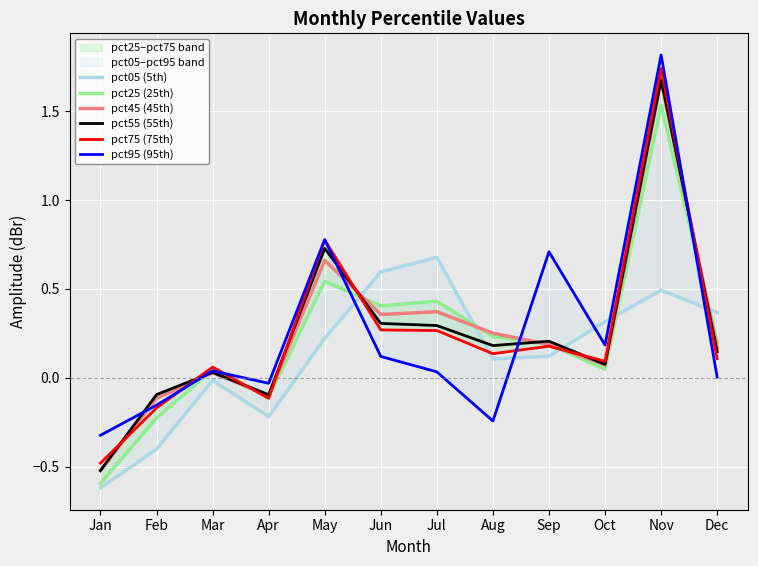

The value of pct75 (75th) at Oct is 0.1. True or false?

True